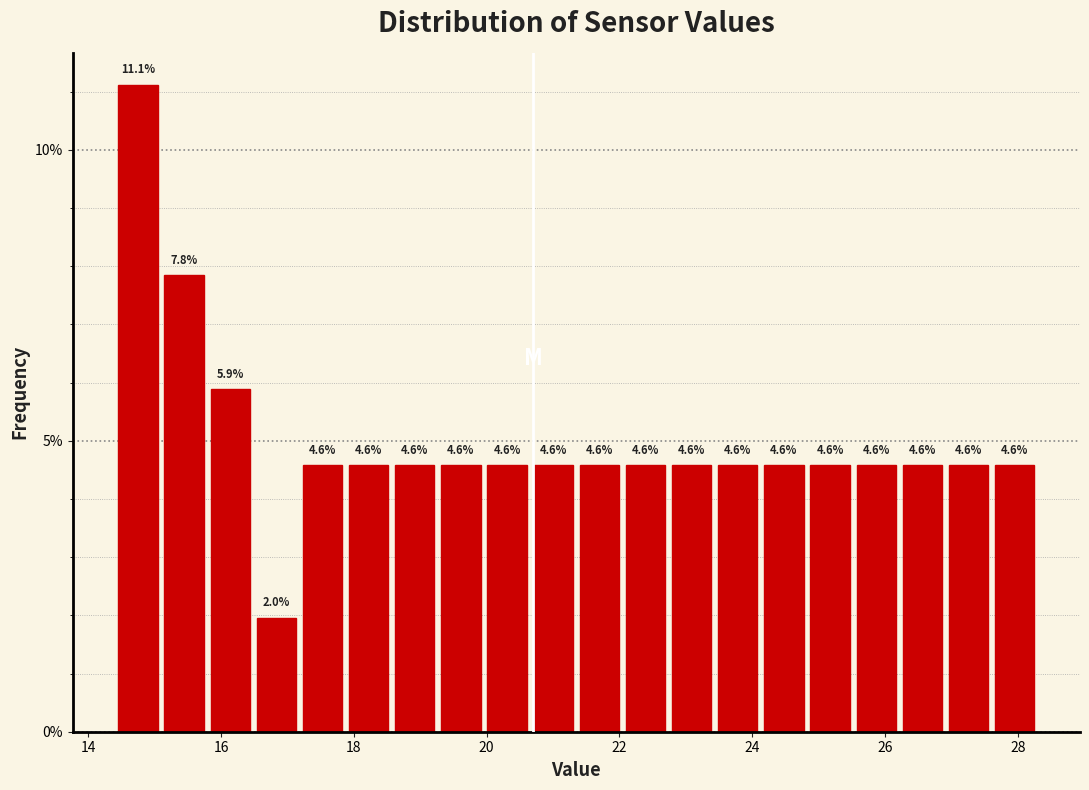

Read against the x-axis, roughly where is the centre of the tallest bar?

14.8